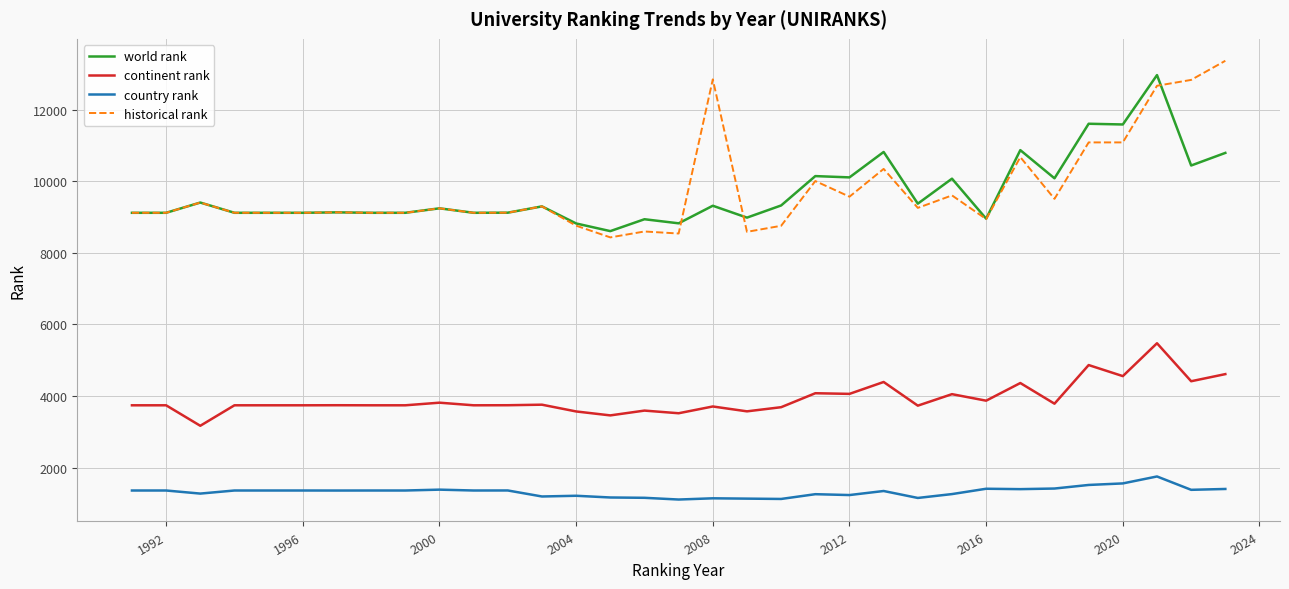

Which series has the widest spread of values?

historical rank